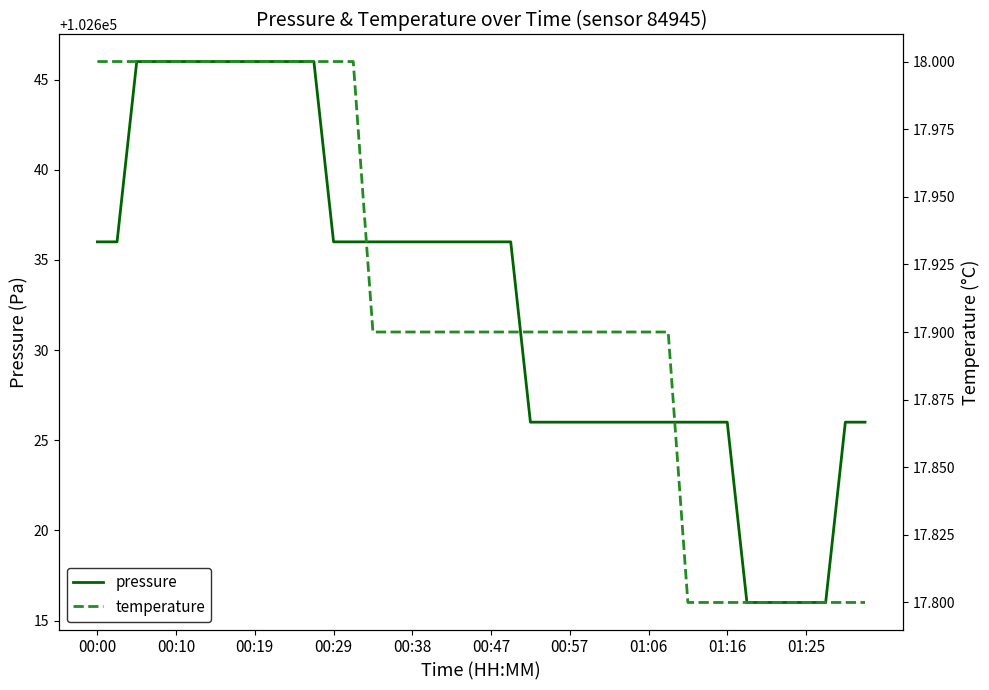

What is the maximum value for pressure?

102646